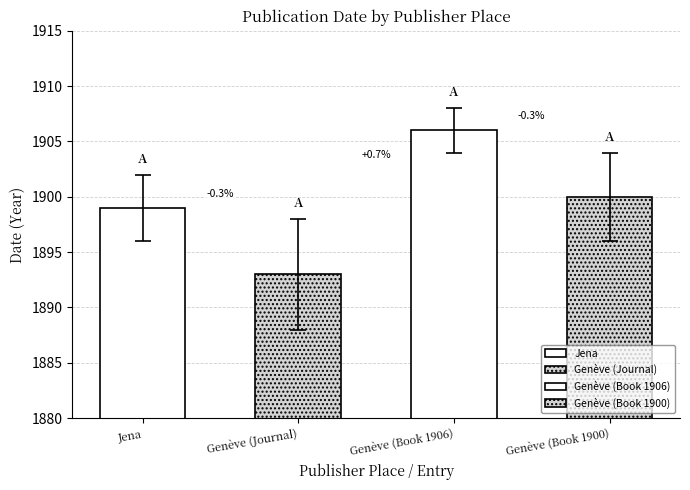

Where is the data nearest to the value 1896?

Jena